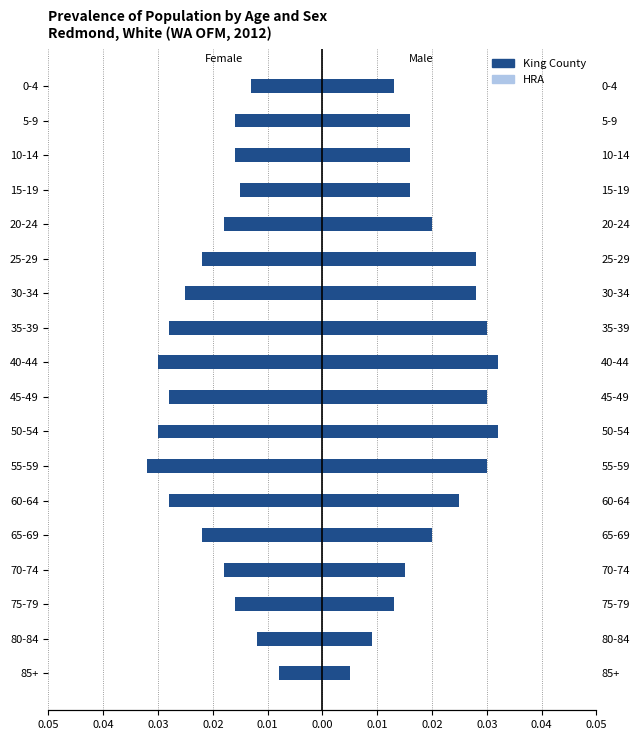

The HRA series shows -0.0 at 0-4. True or false?

False